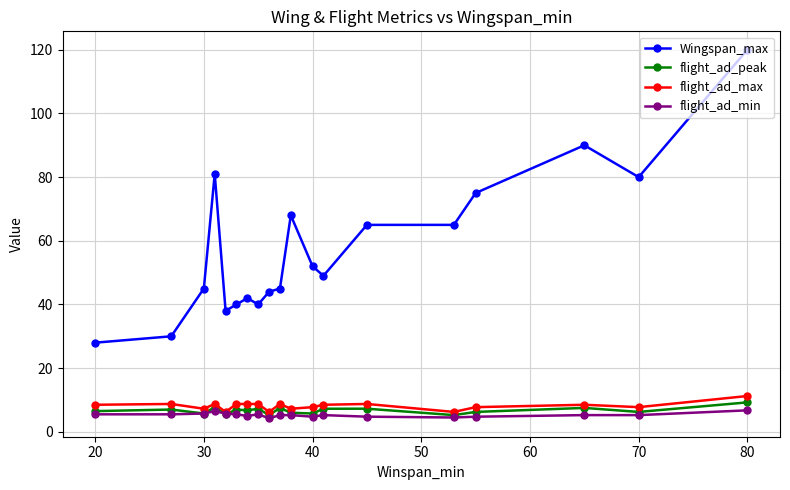

True or false: flight_ad_peak and Wingspan_max intersect in this chart.

False